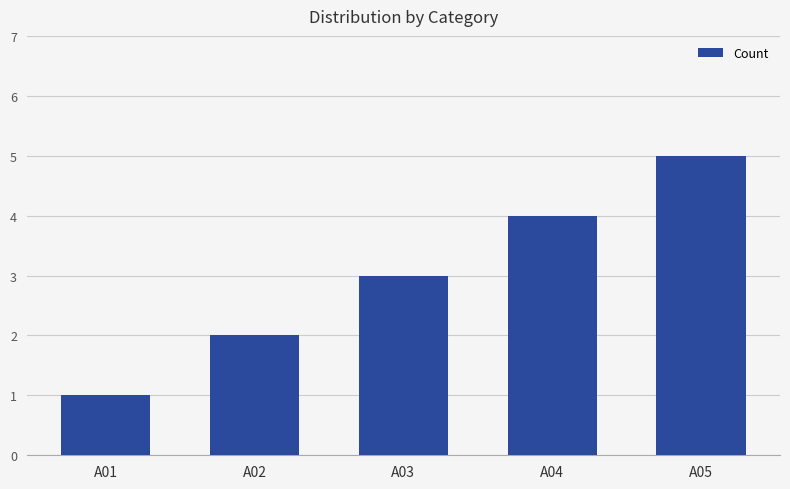

At which label is the value closest to 3?

A03